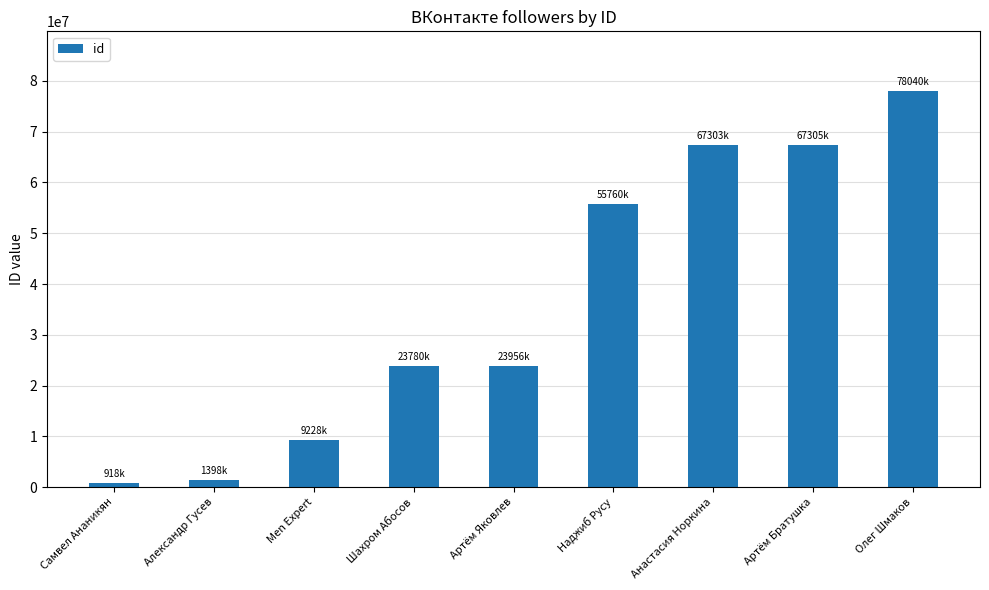

What is the value of the 1st bar from the left?

918372